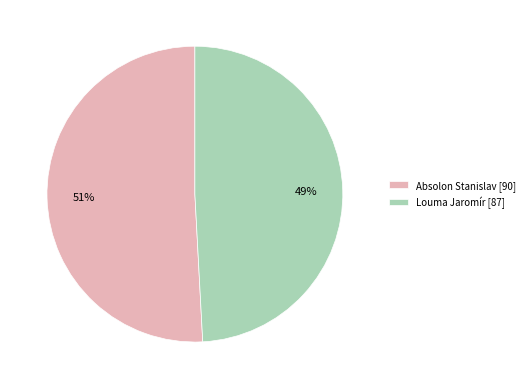

Do Absolon Stanislav [90] and Louma Jaromír [87] together represent more than half of the pie?

Yes